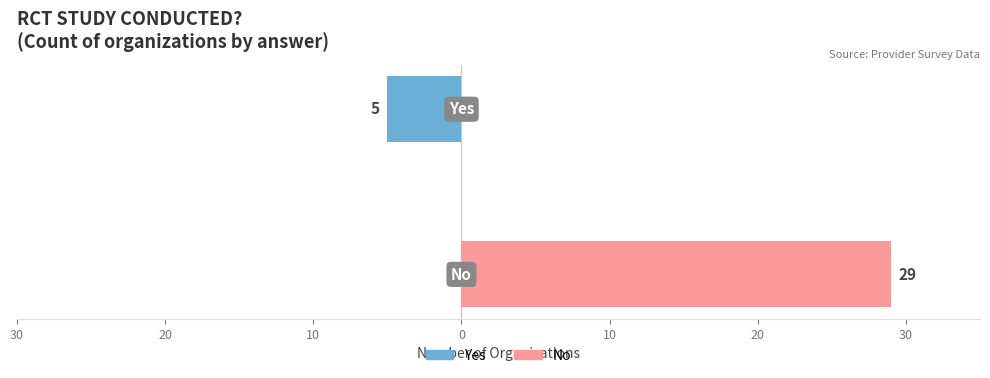

Count the number of data series in this chart.

2